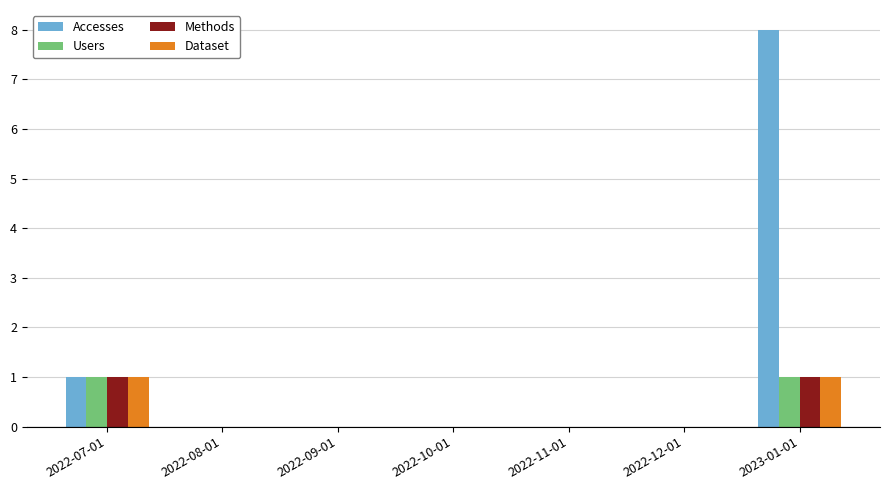

Between 2022-10-01 and 2023-01-01, which series saw the biggest shift?

Accesses